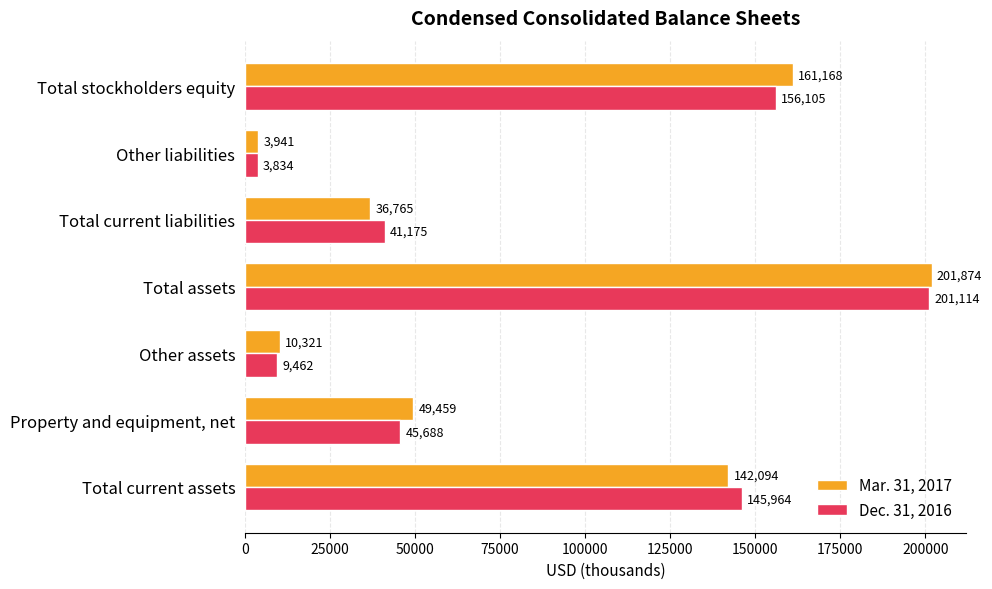

What is the average value of the Dec. 31, 2016 series?

86192